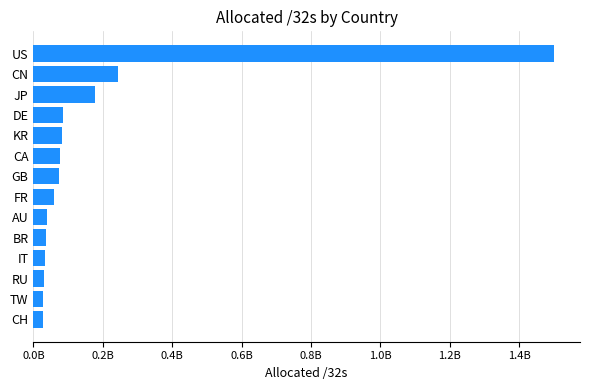

Does the chart contain any negative values?

No